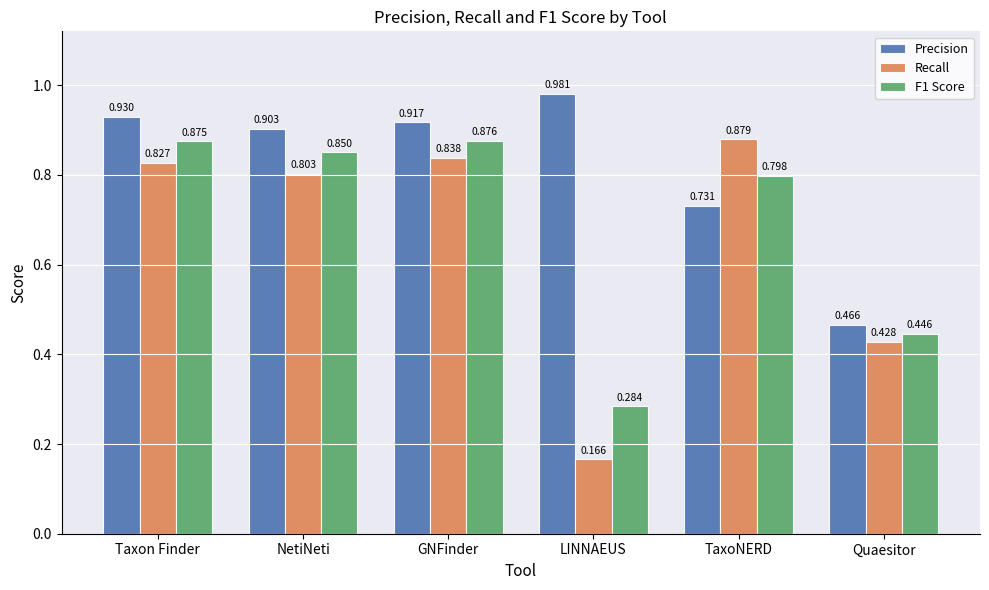

True or false: F1 Score has a value of 0.3 at NetiNeti.

False